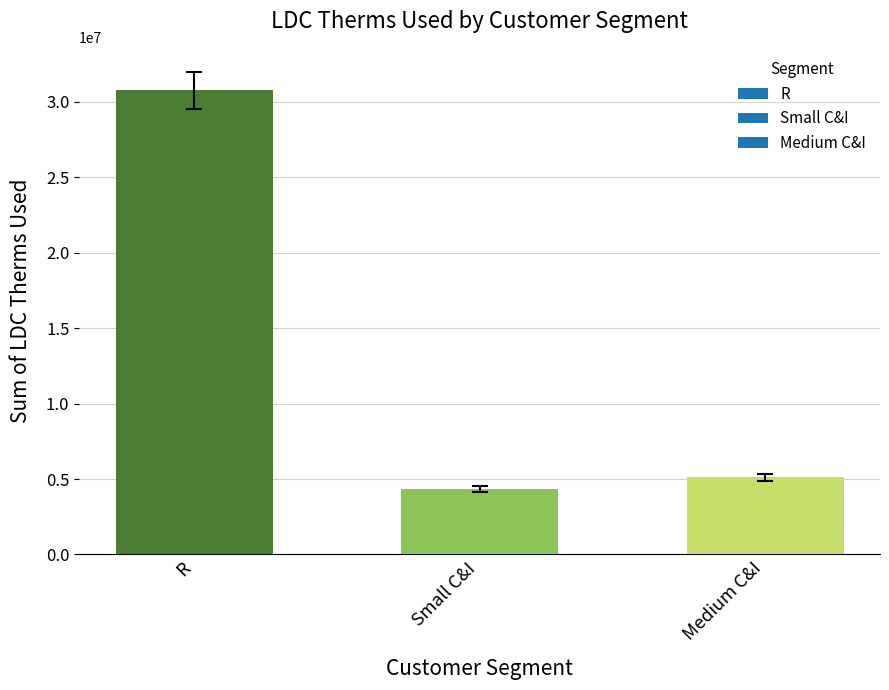

What is the value of the 2nd bar from the left?

4342978.5